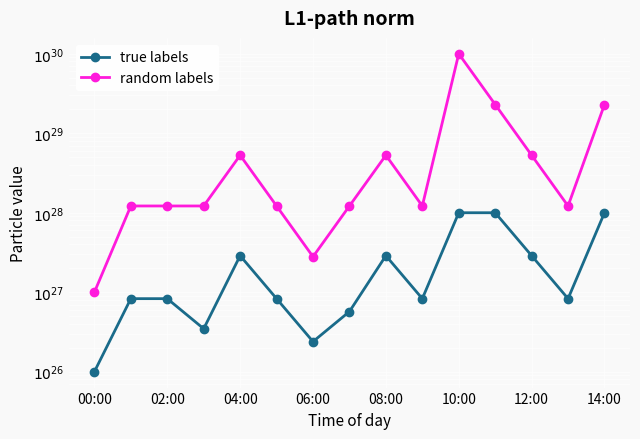

What is the sum of the true labels values at 14:00 and 04:00?

12880444153396296694808707072